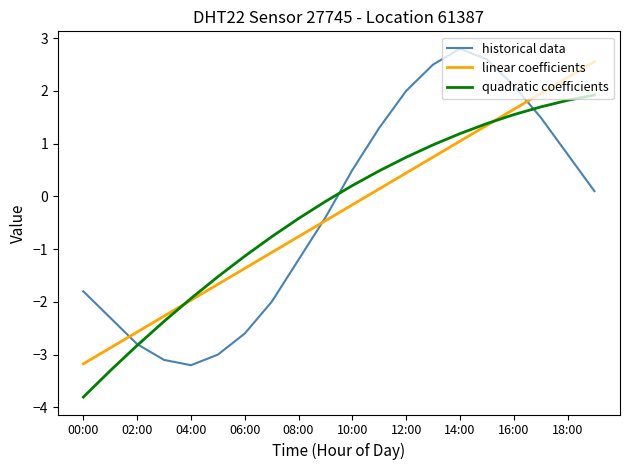

What is the sum of all linear coefficients values?

-6.2